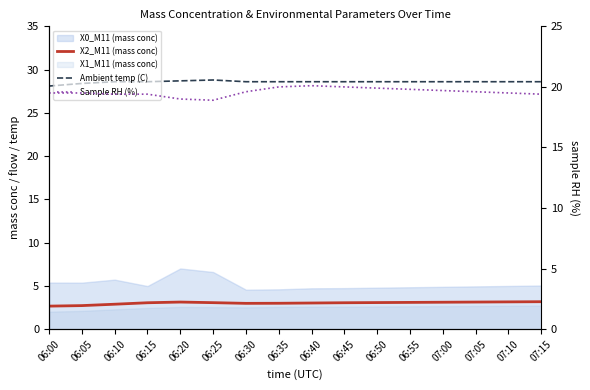

How many data points in X2_M11 (mass conc) are above 3?

11